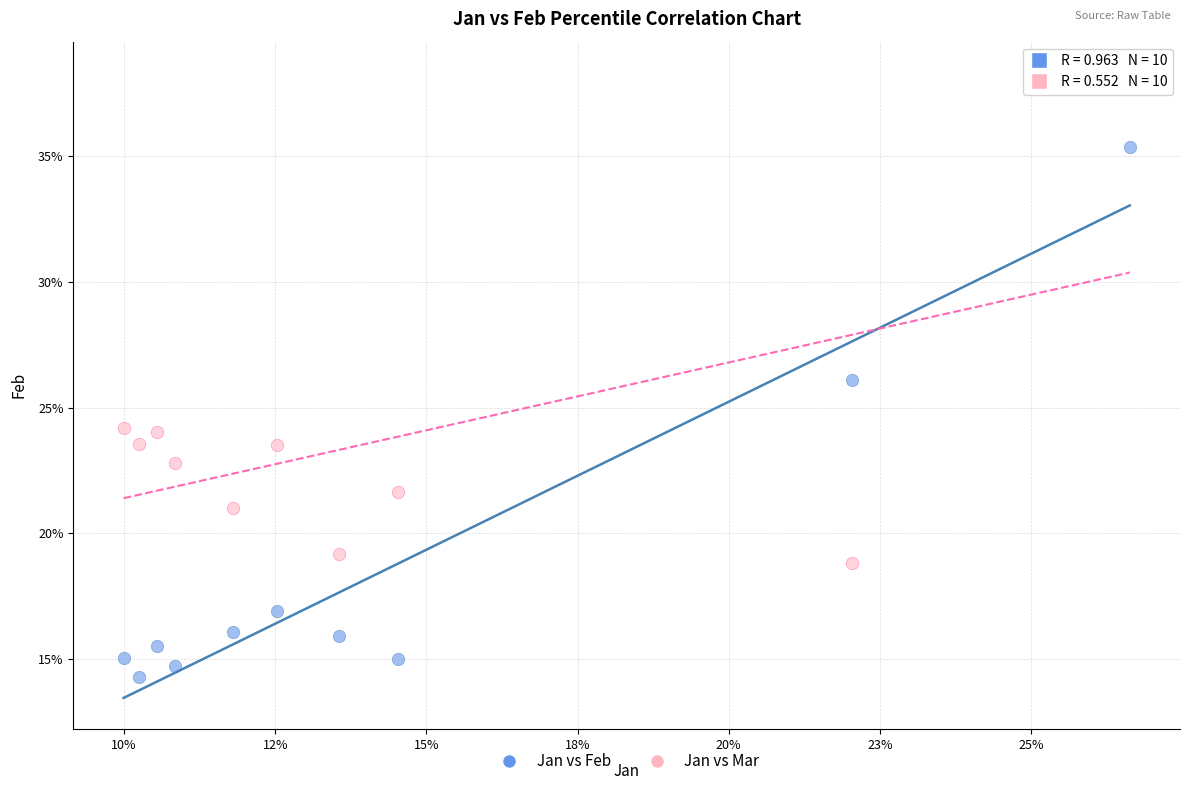

What are all the series names shown in the legend?

Jan vs Feb, Jan vs Mar